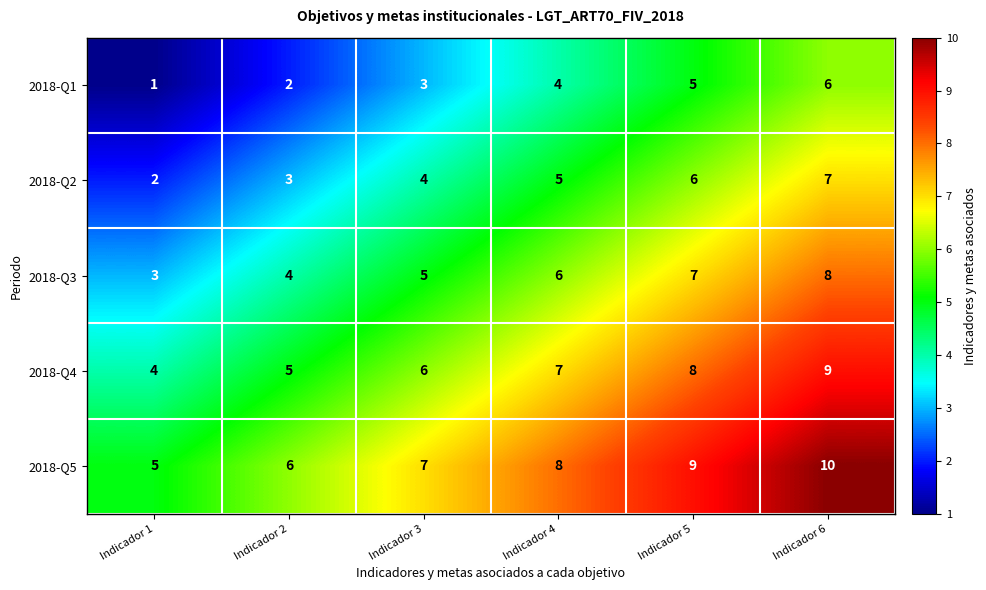

Is it true that 2018-Q1 equals 2 at Indicador 2?

True